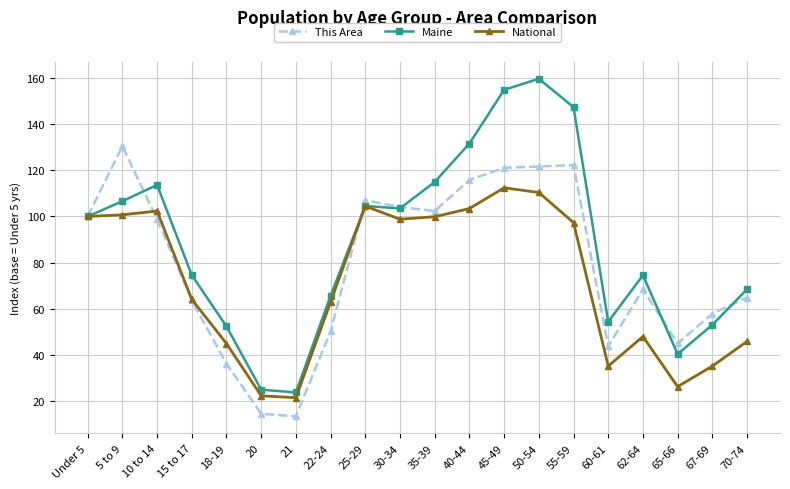

What position from the right is 35-39?

10